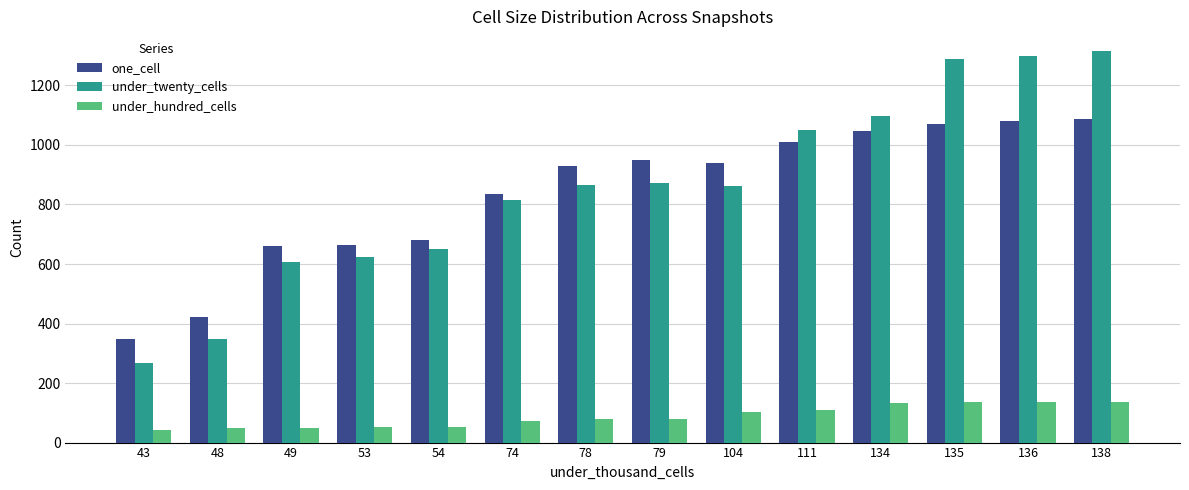

True or false: under_twenty_cells has a value of 398 at 138.

False